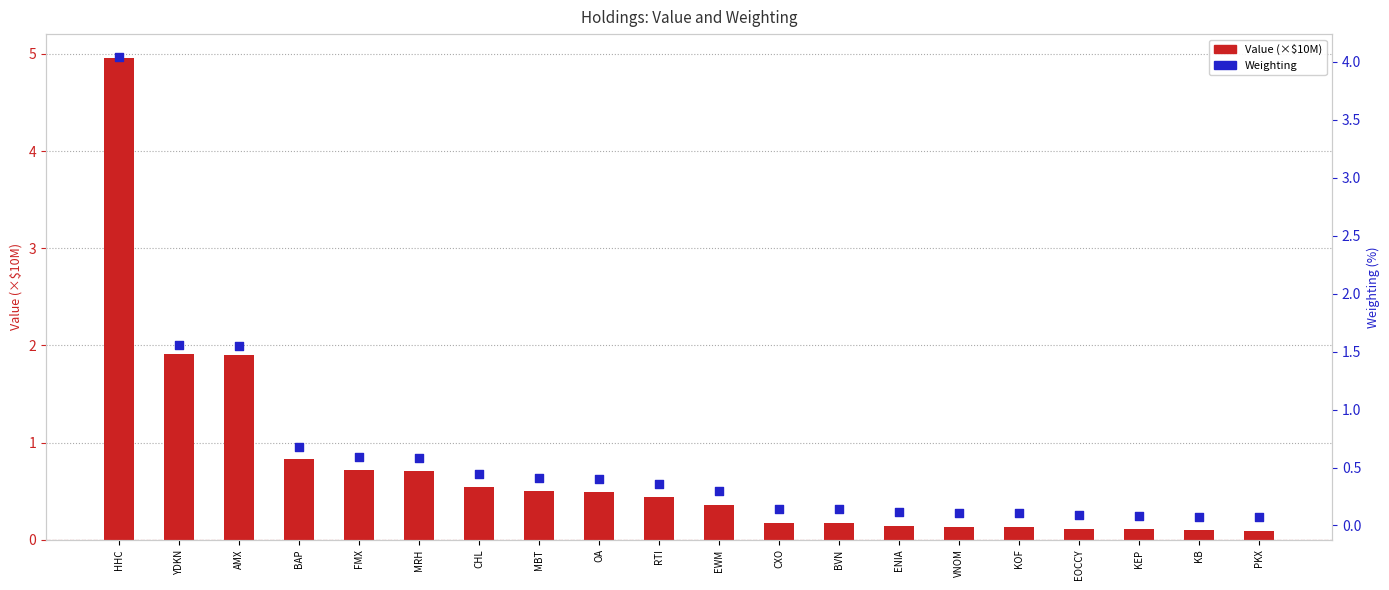

At how many categories does at least one series exceed 4?

1